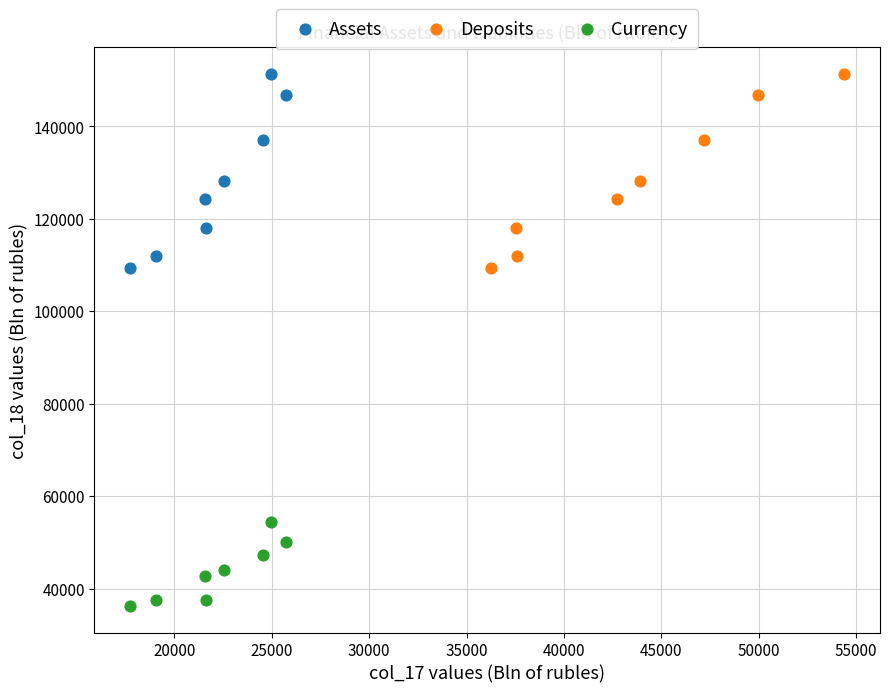

What are all the series names shown in the legend?

Assets, Deposits, Currency